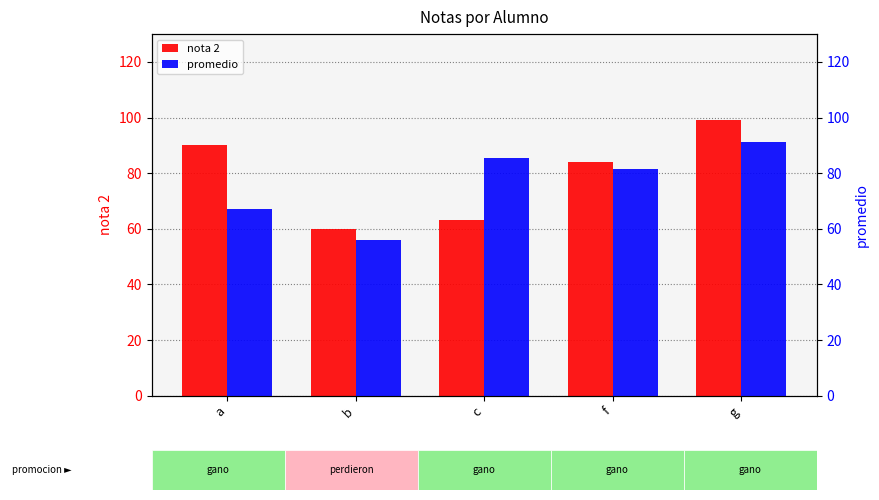

Are the bars grouped side by side (vs. stacked)?

Yes